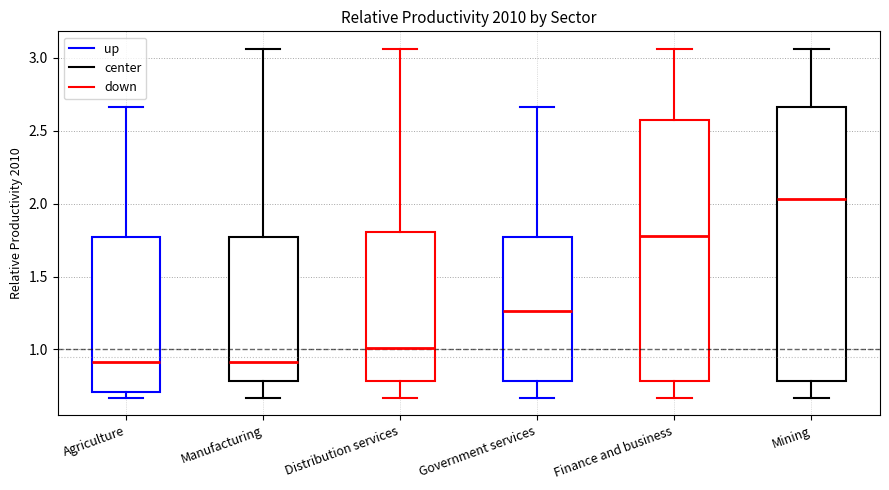

Comparing the boxes themselves (not the whiskers), which one is the tallest?

Mining